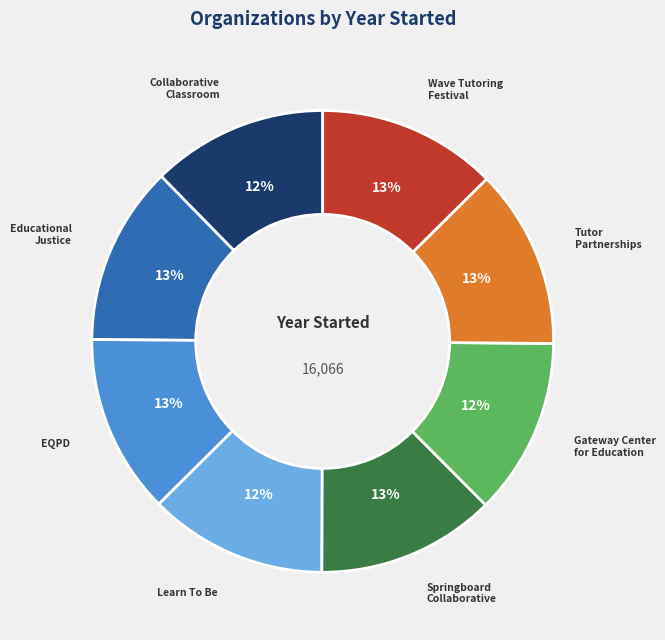

To the nearest percent, what portion does Tutor Partnerships represent?

13%